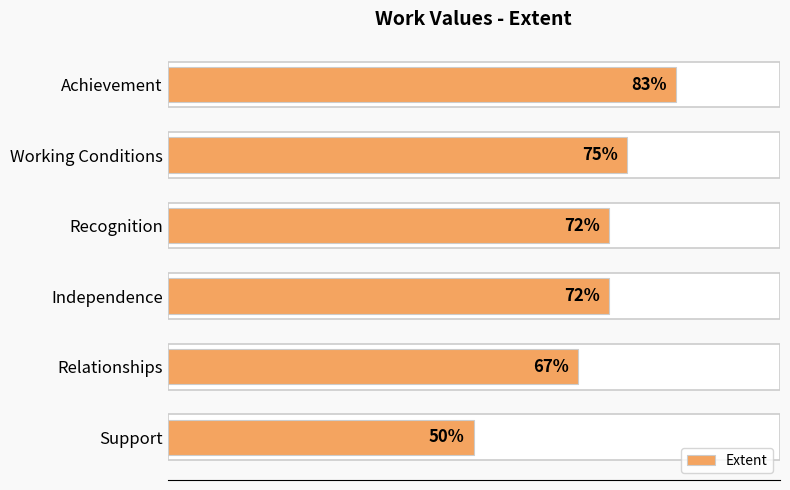

How many data points are less than 72?

2